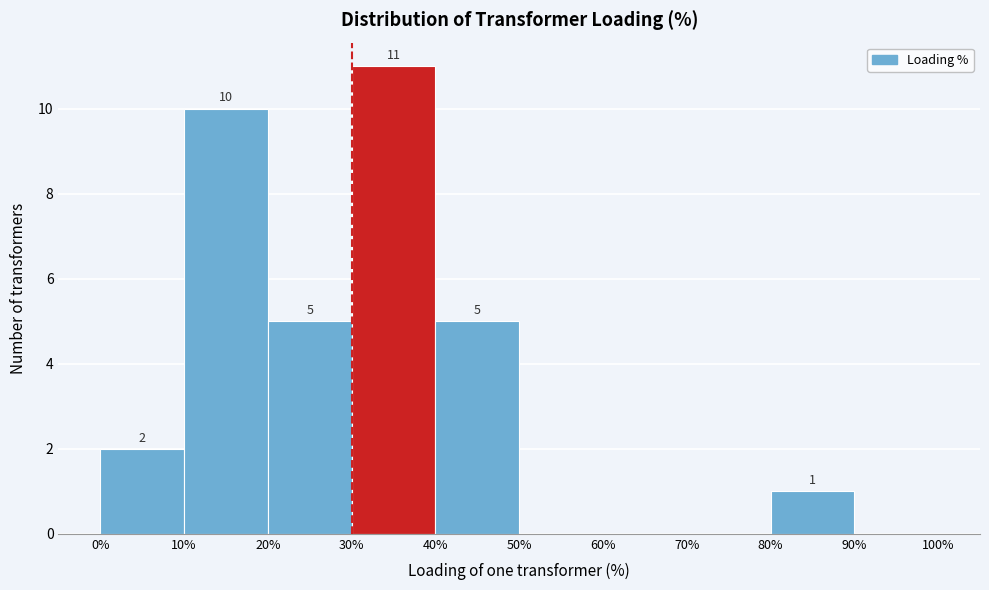

Which range on the x-axis has the tallest bar?

30% to 40%